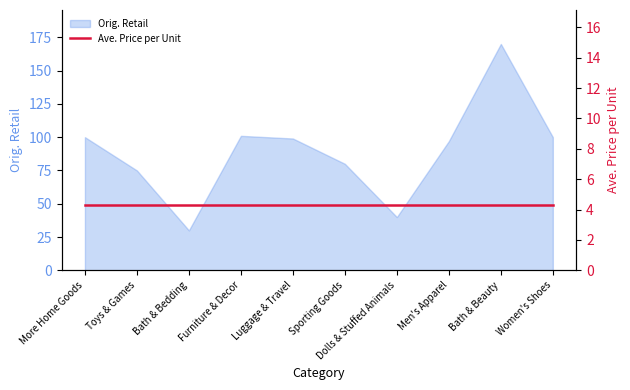

What is the value of the 1st point from the left?

100.0